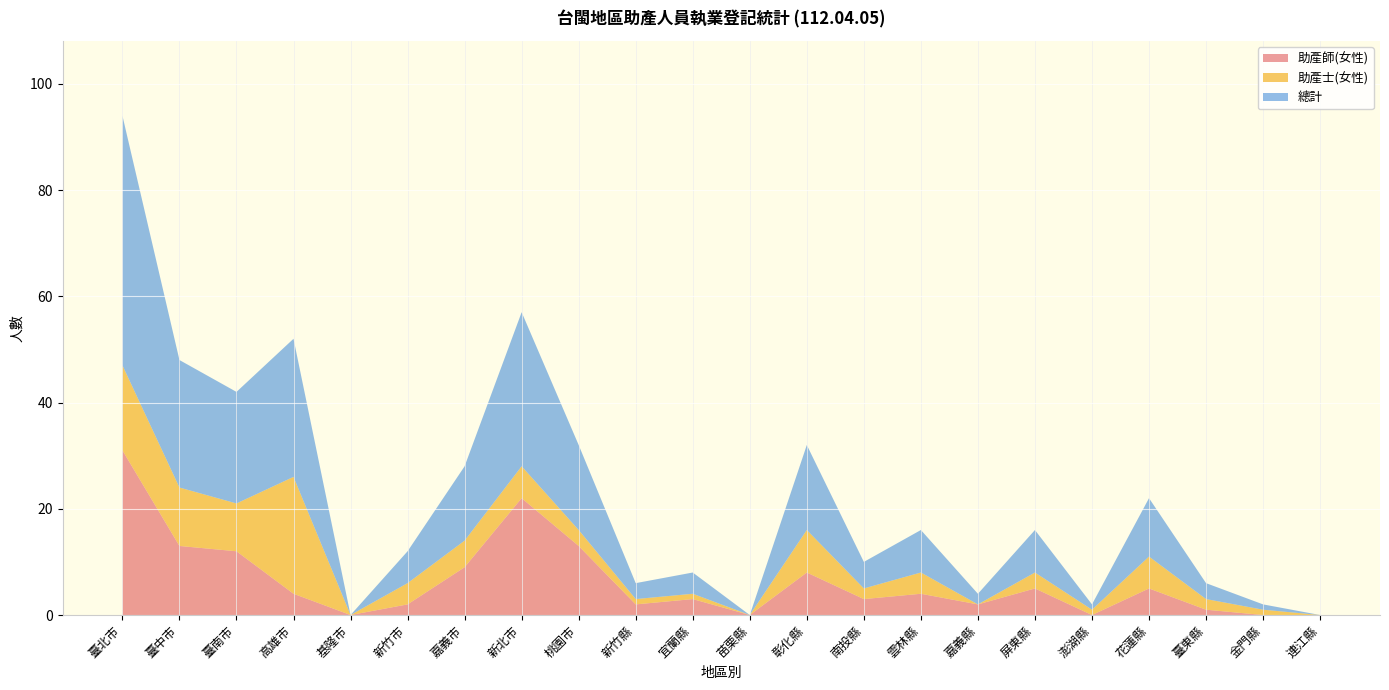

Reading right to left, list all the values displayed in this chart.

助產師(女性): 0	0	1	5	0	5	2	4	3	8	0	3	2	13	22	9	2	0	4	12	13	31
助產士(女性): 0	1	2	6	1	3	0	4	2	8	0	1	1	3	6	5	4	0	22	9	11	16
總計: 0	1	3	11	1	8	2	8	5	16	0	4	3	16	29	14	6	0	26	21	24	47